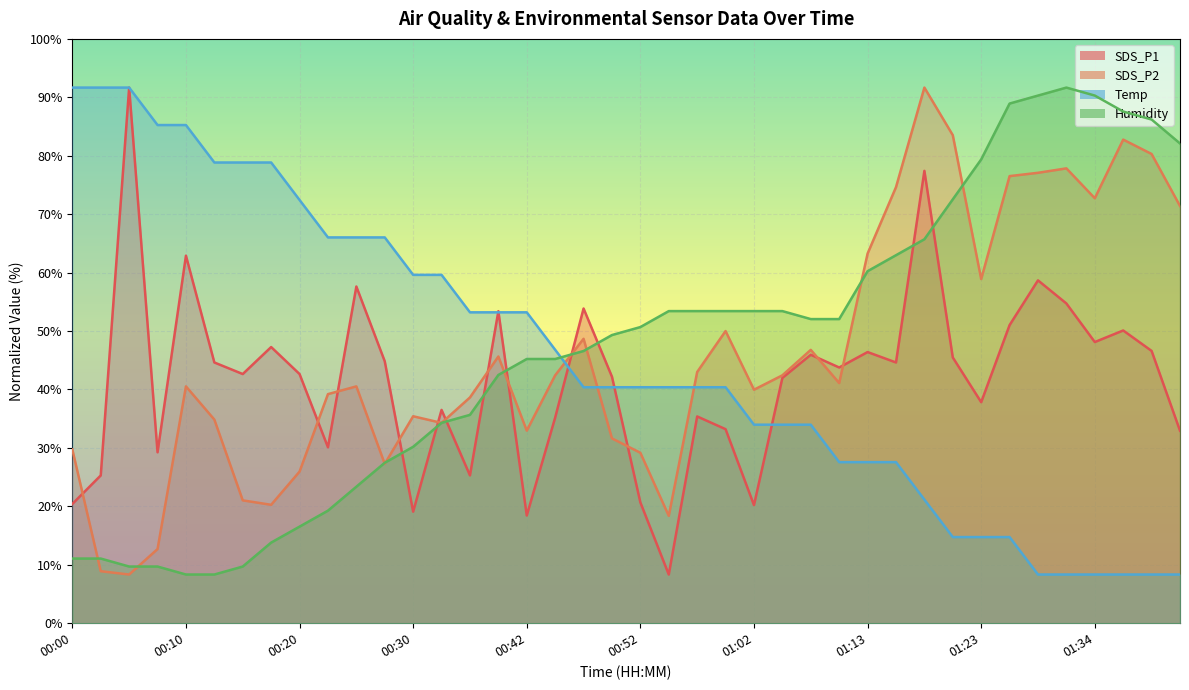

Which series ends up on top after the final intersection of Humidity and SDS_P1?

Humidity